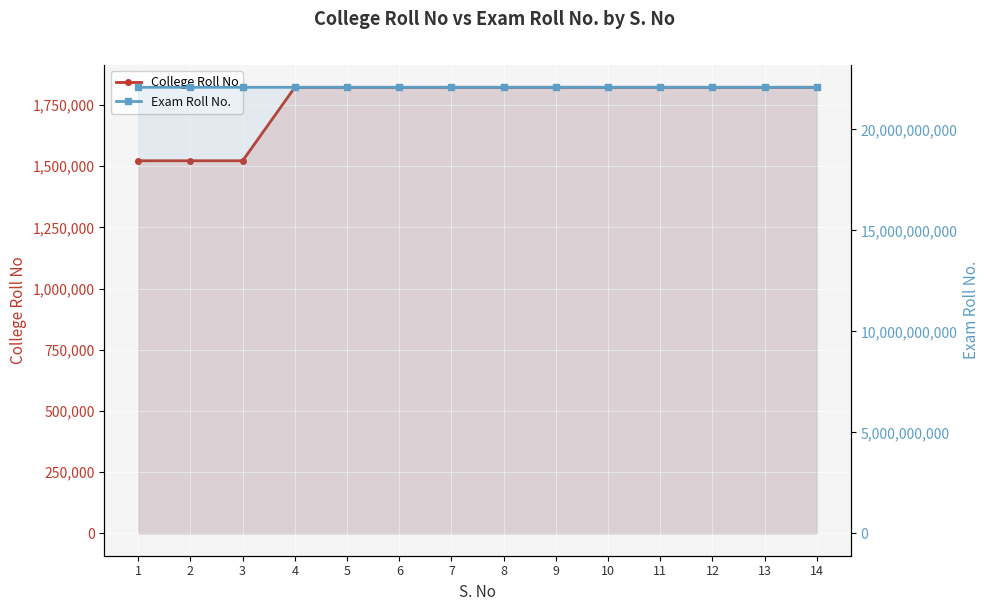

The Exam Roll No. series shows 8818873074 at 5. True or false?

False